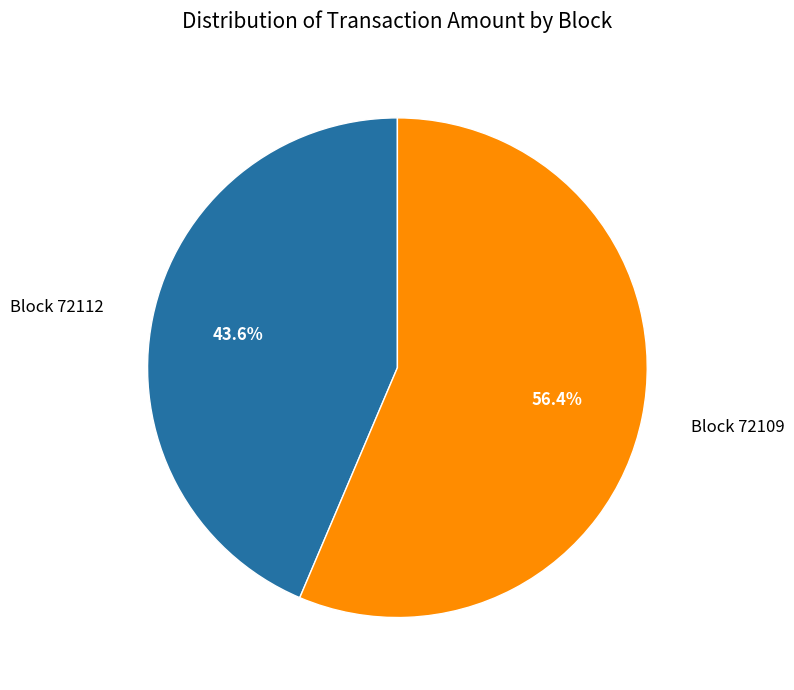

Is there any slice that represents more than half of the pie?

Yes